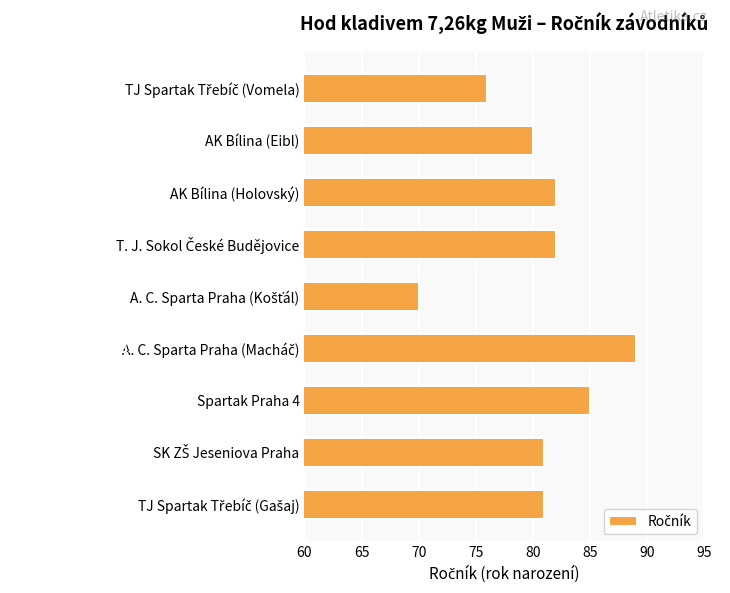

What is the minimum value shown in the chart?

70